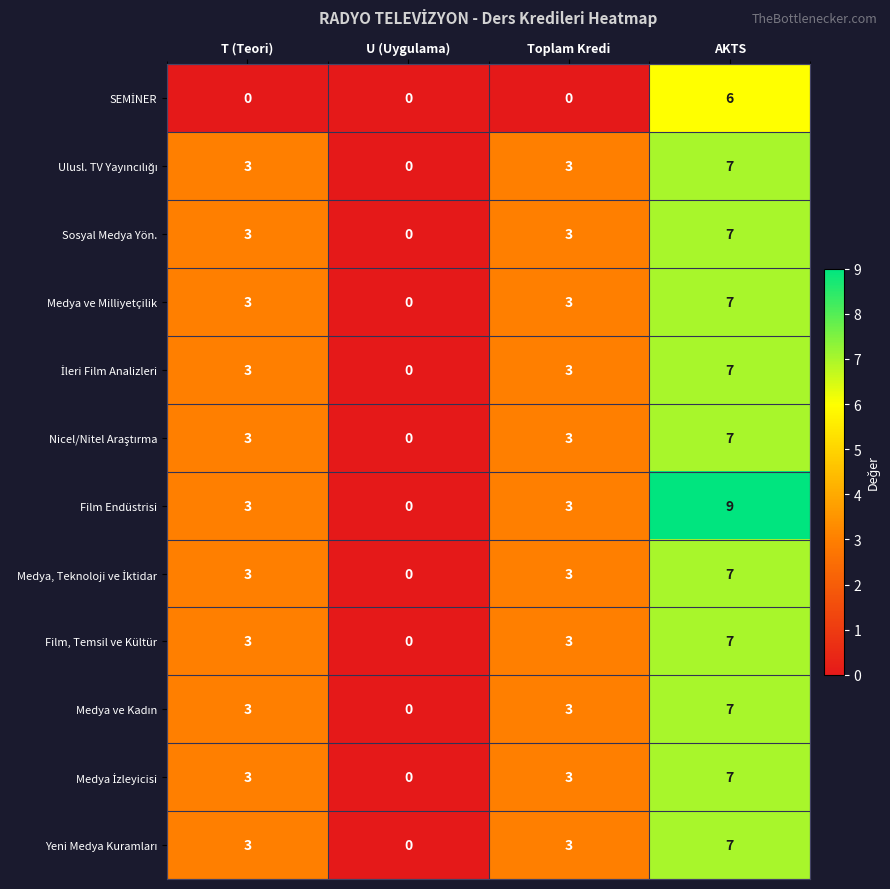

Which series has the largest range (max minus min)?

Film Endüstrisi